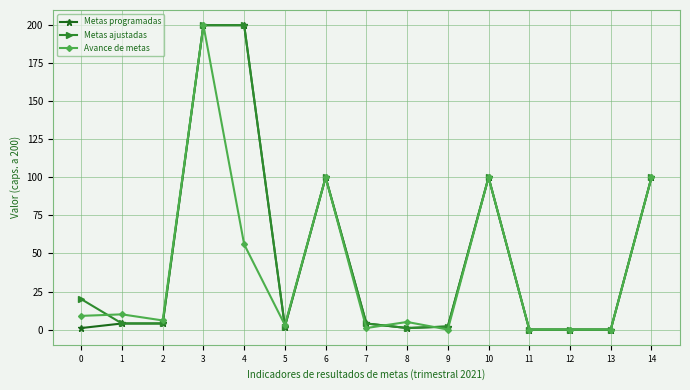

True or false: Avance de metas has more than 2 points higher than both neighbors.

True